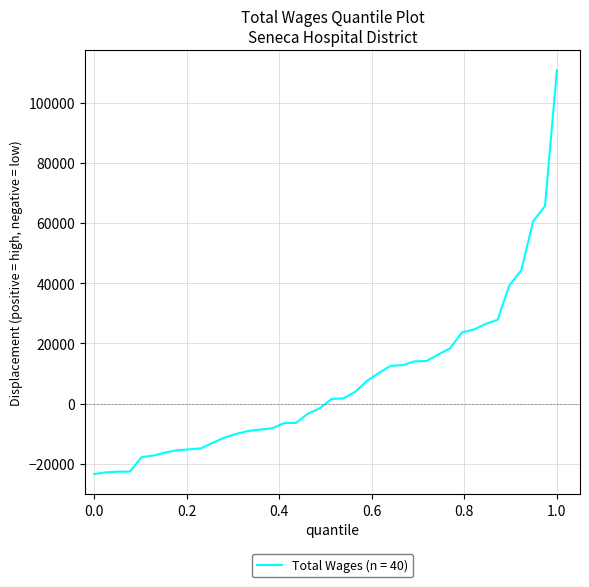

What is the minimum value shown in the chart?

-23353